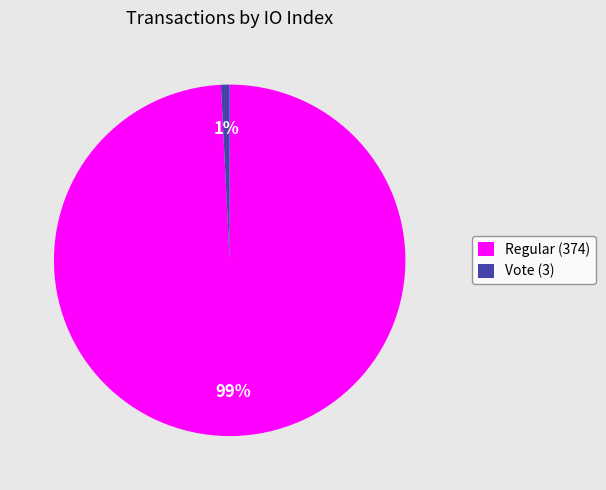

Between Regular (374) and Vote (3), which is larger?

Regular (374)